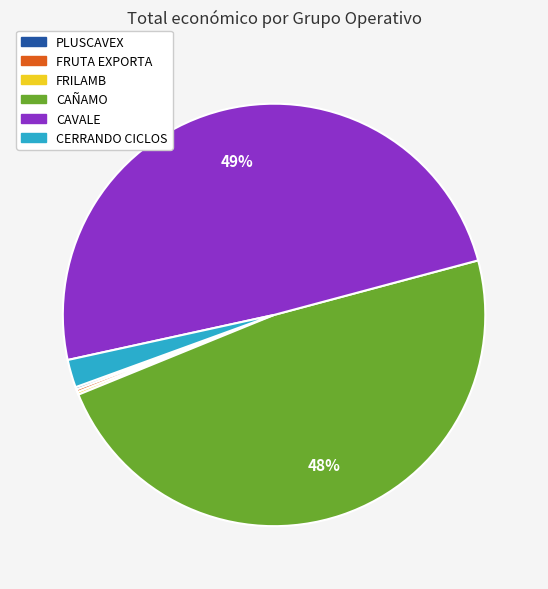

Is it true that CERRANDO CICLOS is 2% of the pie?

True